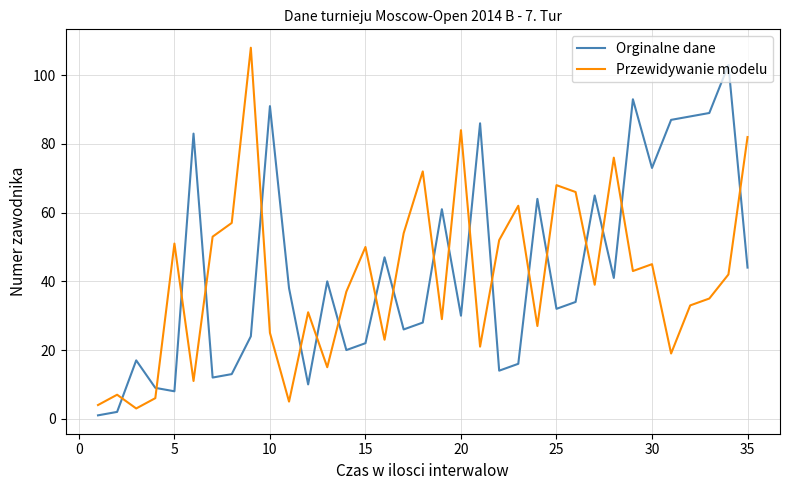

True or false: Przewidywanie modelu and Orginalne dane intersect in this chart.

True